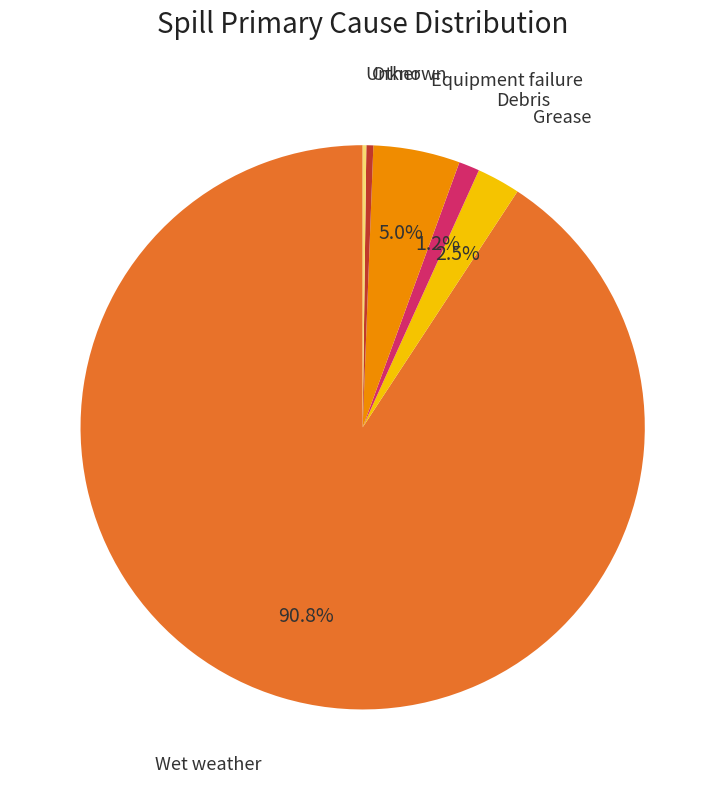

Is Grease the majority of the pie?

No